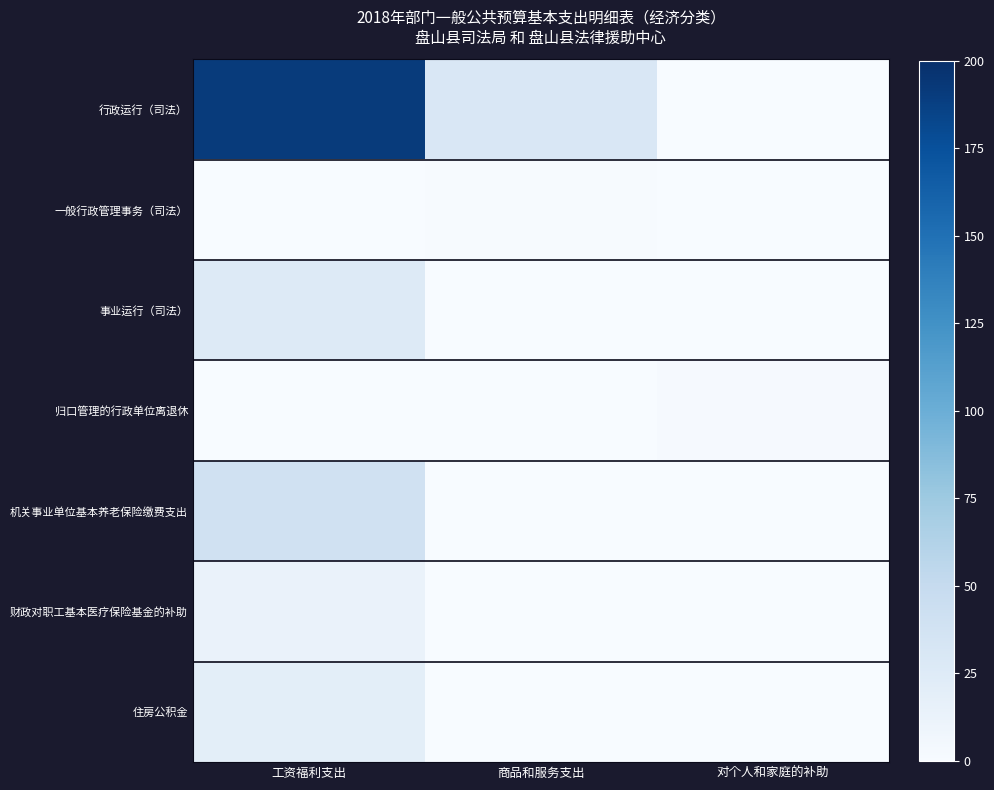

Reading right to left, transcribe all the data shown in this chart.

行政运行（司法）: 对个人和家庭的补助=0.0	商品和服务支出=29.9	工资福利支出=191.1
一般行政管理事务（司法）: 对个人和家庭的补助=0.0	商品和服务支出=1.4	工资福利支出=0.0
事业运行（司法）: 对个人和家庭的补助=0.0	商品和服务支出=0.0	工资福利支出=25.5
归口管理的行政单位离退休: 对个人和家庭的补助=1.7	商品和服务支出=0.0	工资福利支出=0.0
机关事业单位基本养老保险缴费支出: 对个人和家庭的补助=0.0	商品和服务支出=0.0	工资福利支出=39.6
财政对职工基本医疗保险基金的补助: 对个人和家庭的补助=0.0	商品和服务支出=0.0	工资福利支出=13.1
住房公积金: 对个人和家庭的补助=0.0	商品和服务支出=0.0	工资福利支出=19.8